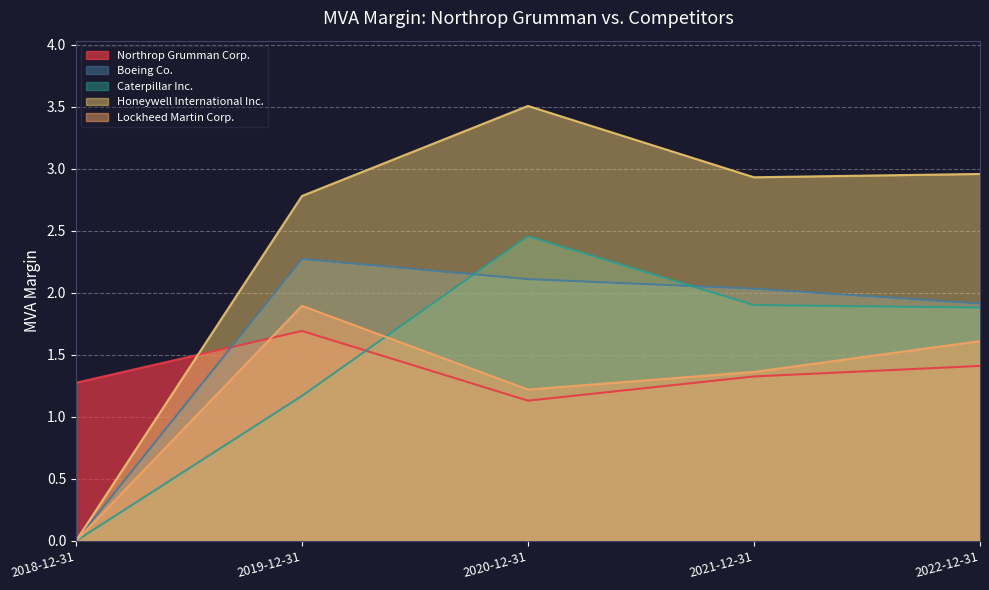

Which series has the largest total across all categories?

Honeywell International Inc.